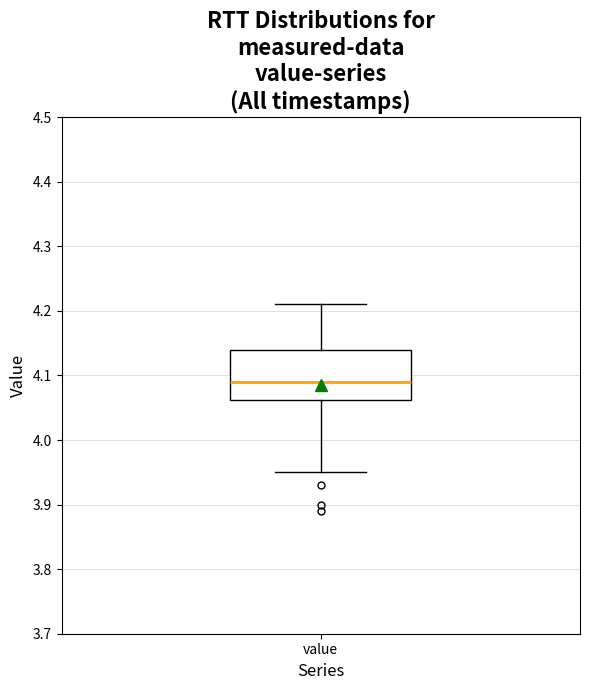

Where does the median line of the box for value sit on the y-axis? The values are not printed on the chart, so give them approximately, as read against the axis.

4.09